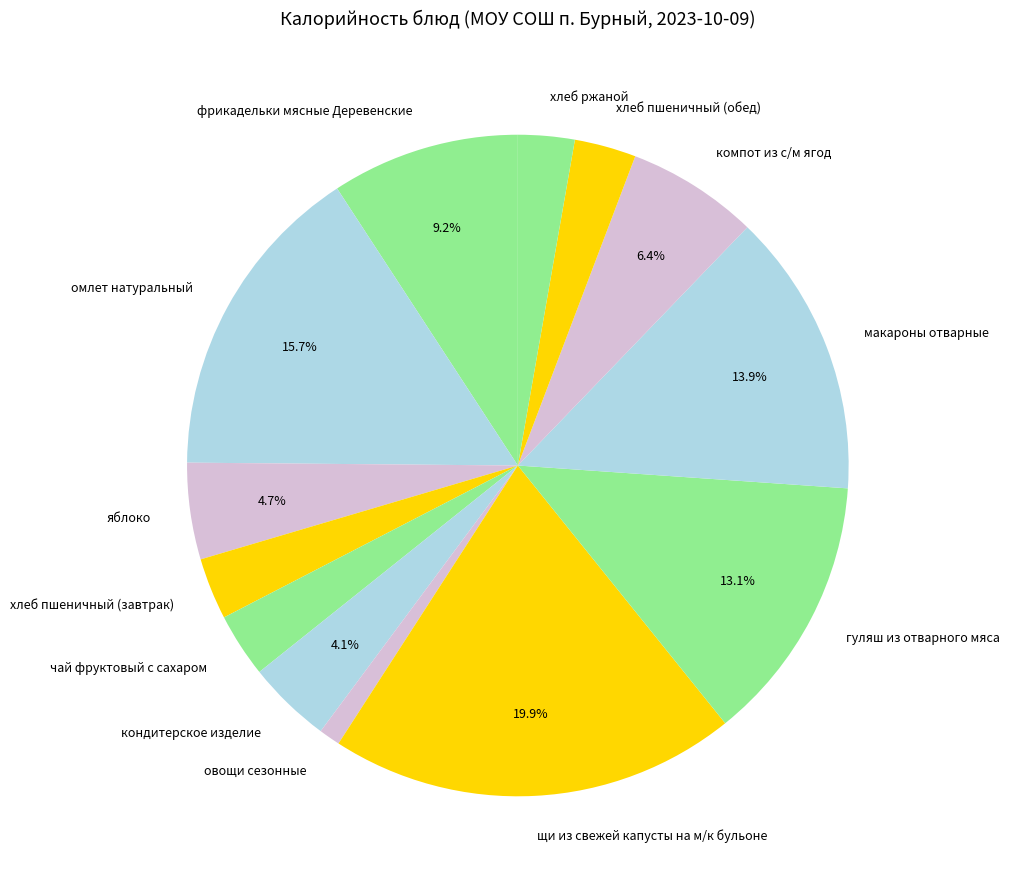

Which slice is the largest?

щи из свежей капусты на м/к бульоне